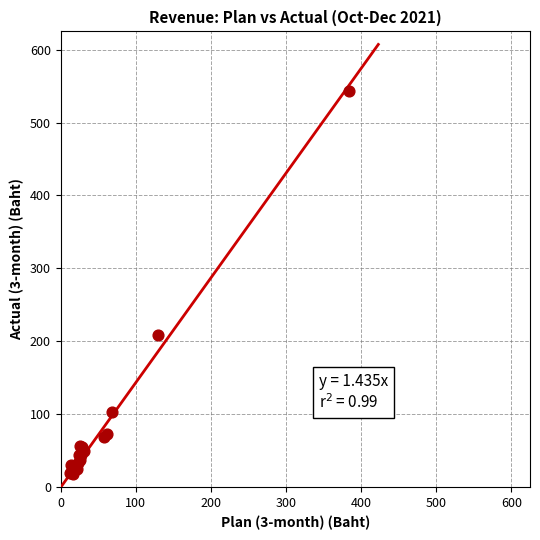

What Y value in the scatter plot is closest to 281?

209.3